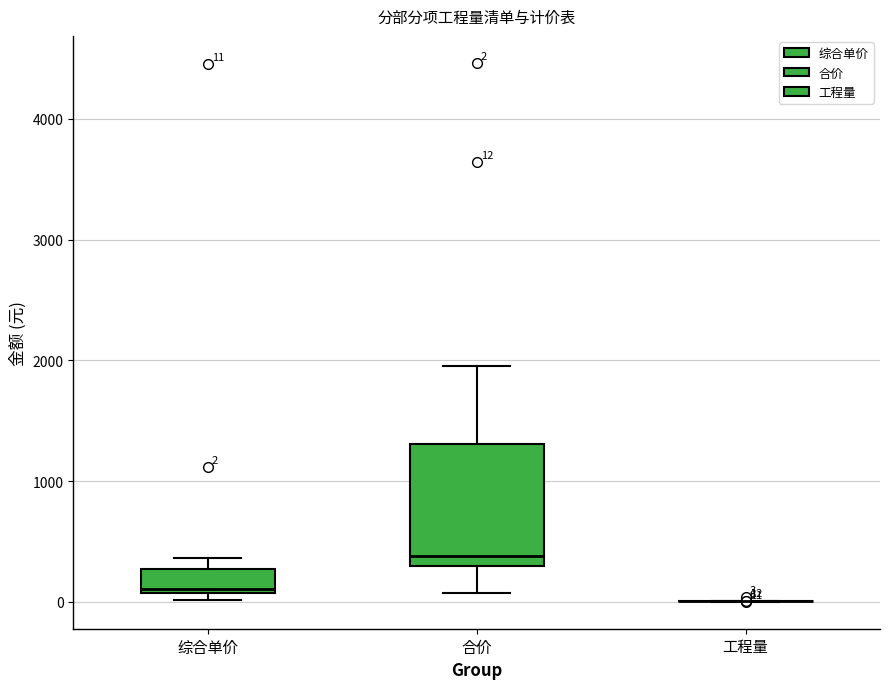

Which box is the tallest, from its lower edge to its upper edge?

合价